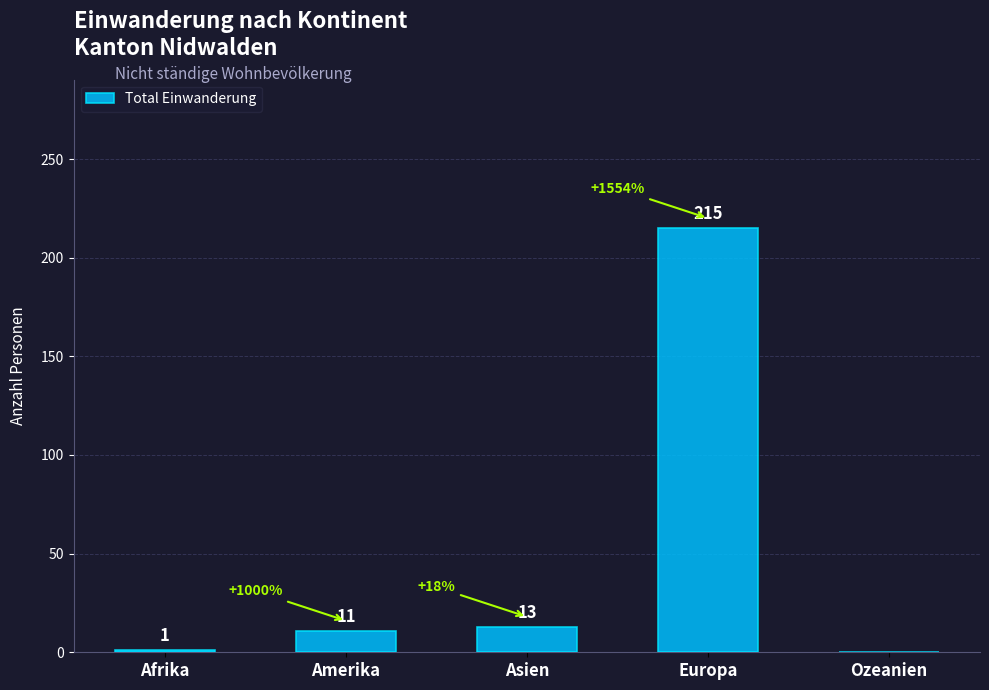

What is the change in value from Amerika to Asien?

+2